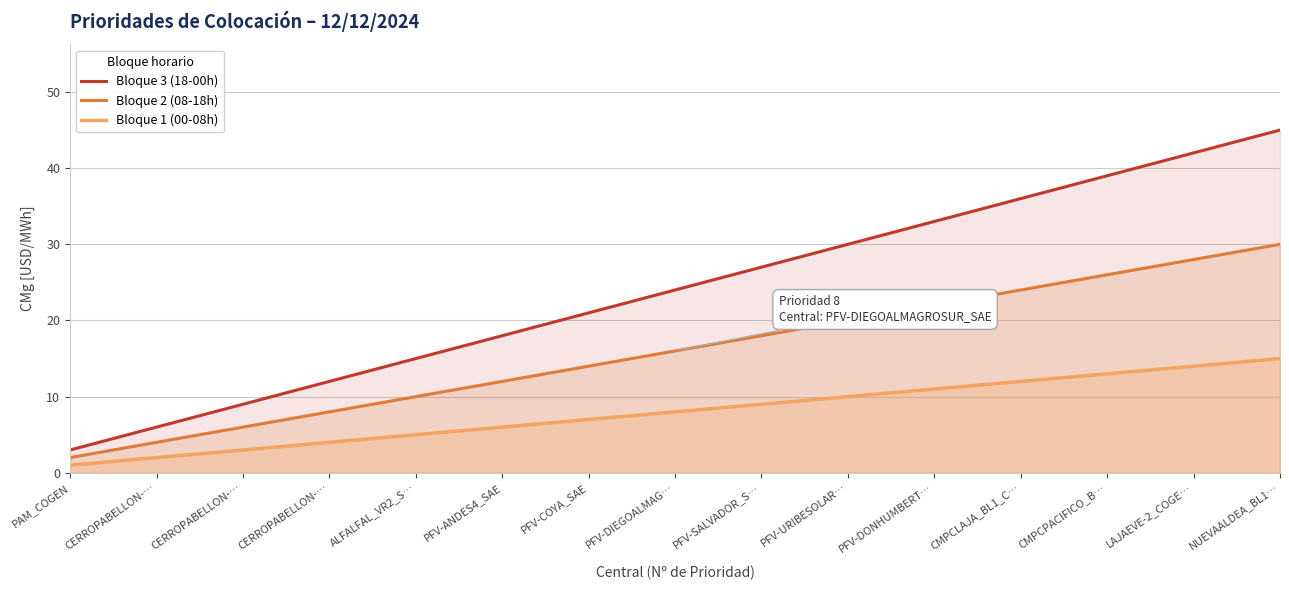

Between PFV-DONHUMBERT… and CMPCLAJA_BL1_C…, which is larger?

CMPCLAJA_BL1_C…